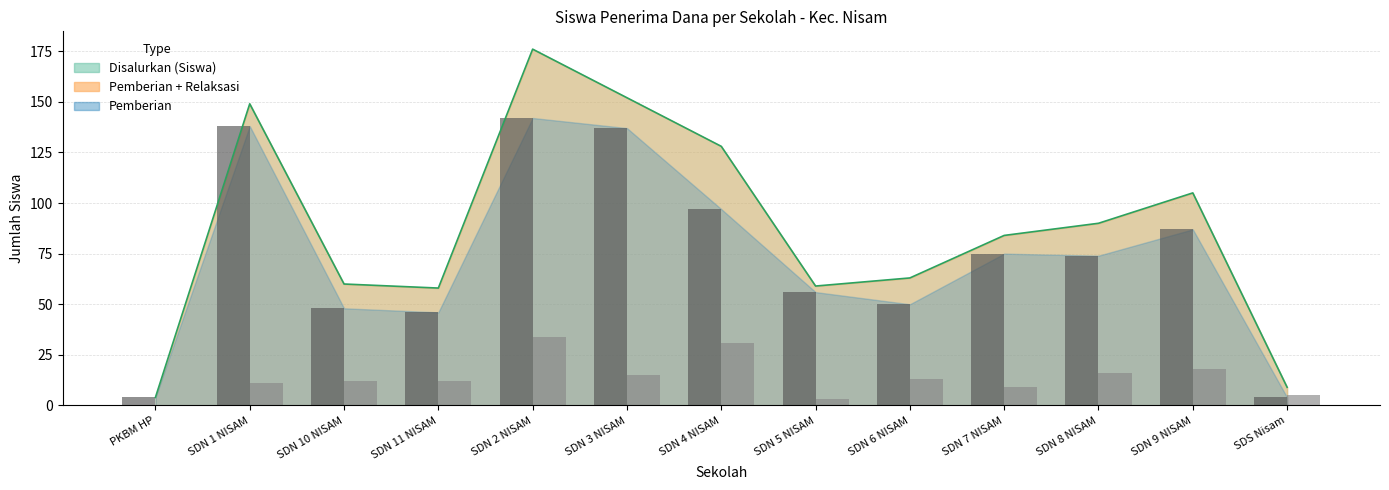

At how many categories does at least one series exceed 81?

7